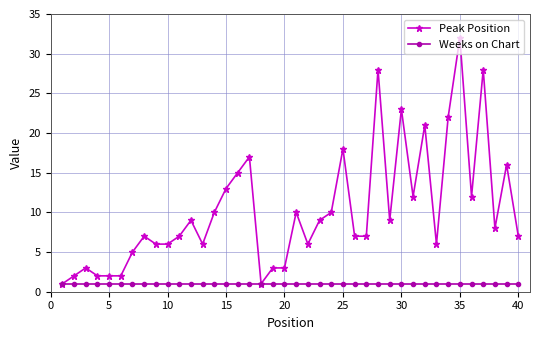

Rank the series by their maximum value, from highest to lowest.

Peak Position, Weeks on Chart